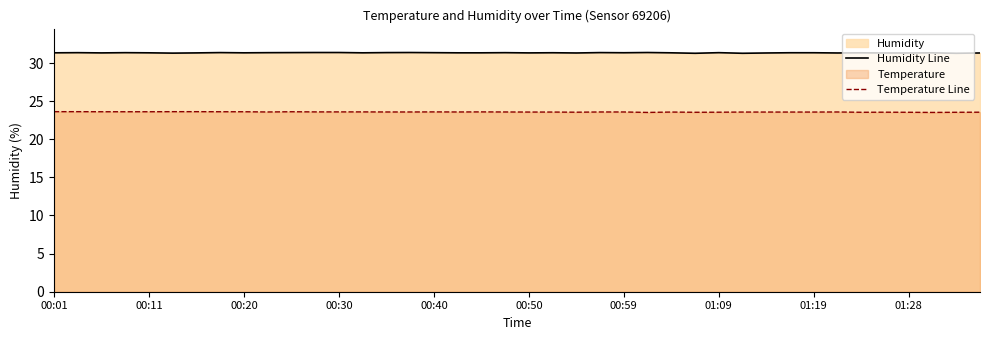

True or false: Humidity Line has more than 0 interior local peaks.

True